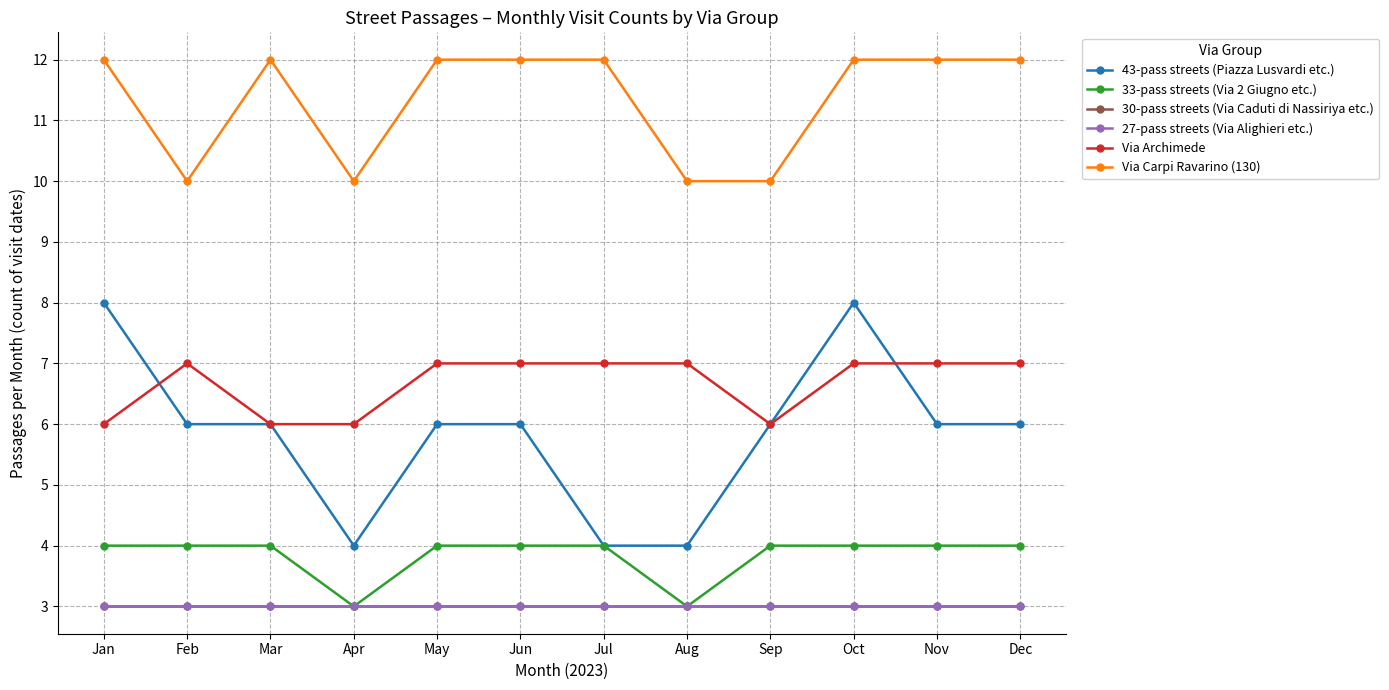

Reading right to left, extract all data points from this chart.

43-pass streets (Piazza Lusvardi etc.): Dec=6	Nov=6	Oct=8	Sep=6	Aug=4	Jul=4	Jun=6	May=6	Apr=4	Mar=6	Feb=6	Jan=8
33-pass streets (Via 2 Giugno etc.): Dec=4	Nov=4	Oct=4	Sep=4	Aug=3	Jul=4	Jun=4	May=4	Apr=3	Mar=4	Feb=4	Jan=4
30-pass streets (Via Caduti di Nassiriya etc.): Dec=3	Nov=3	Oct=3	Sep=3	Aug=3	Jul=3	Jun=3	May=3	Apr=3	Mar=3	Feb=3	Jan=3
27-pass streets (Via Alighieri etc.): Dec=3	Nov=3	Oct=3	Sep=3	Aug=3	Jul=3	Jun=3	May=3	Apr=3	Mar=3	Feb=3	Jan=3
Via Archimede: Dec=7	Nov=7	Oct=7	Sep=6	Aug=7	Jul=7	Jun=7	May=7	Apr=6	Mar=6	Feb=7	Jan=6
Via Carpi Ravarino (130): Dec=12	Nov=12	Oct=12	Sep=10	Aug=10	Jul=12	Jun=12	May=12	Apr=10	Mar=12	Feb=10	Jan=12